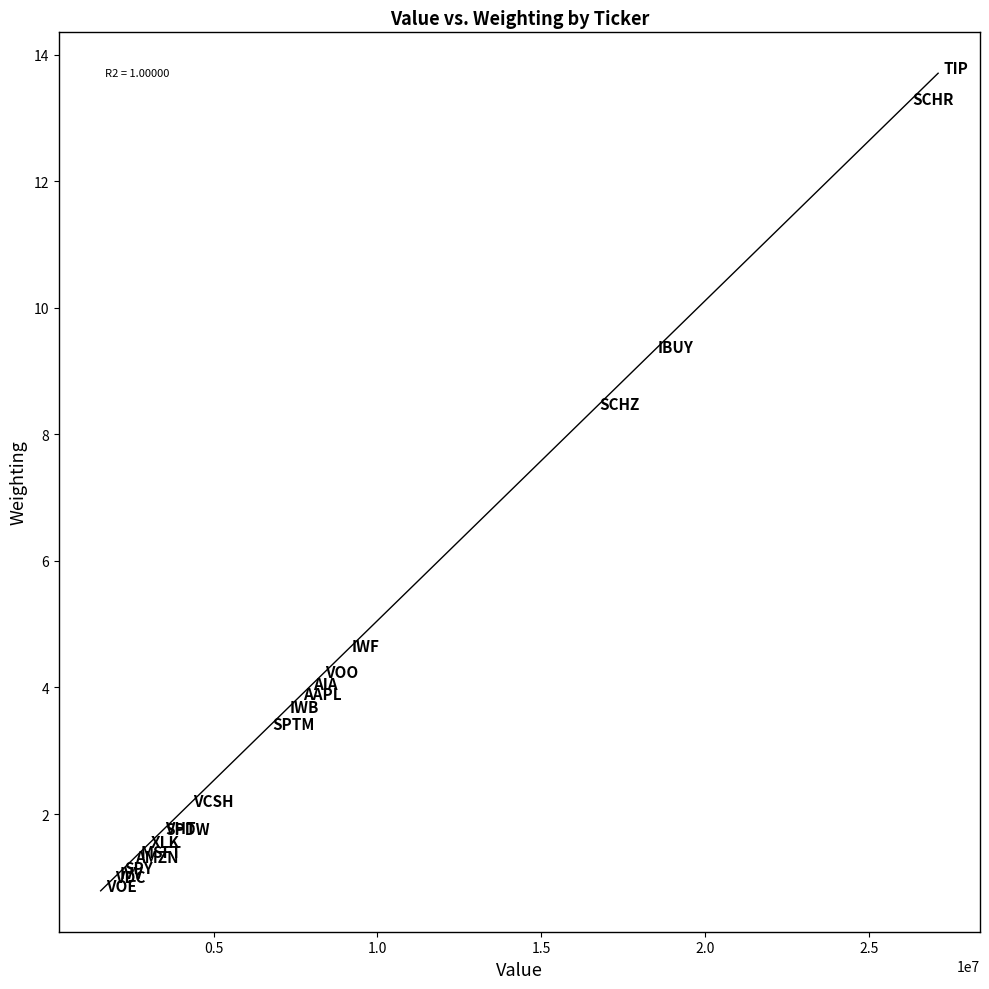

What Y value in the scatter plot is closest to 7?

8.4